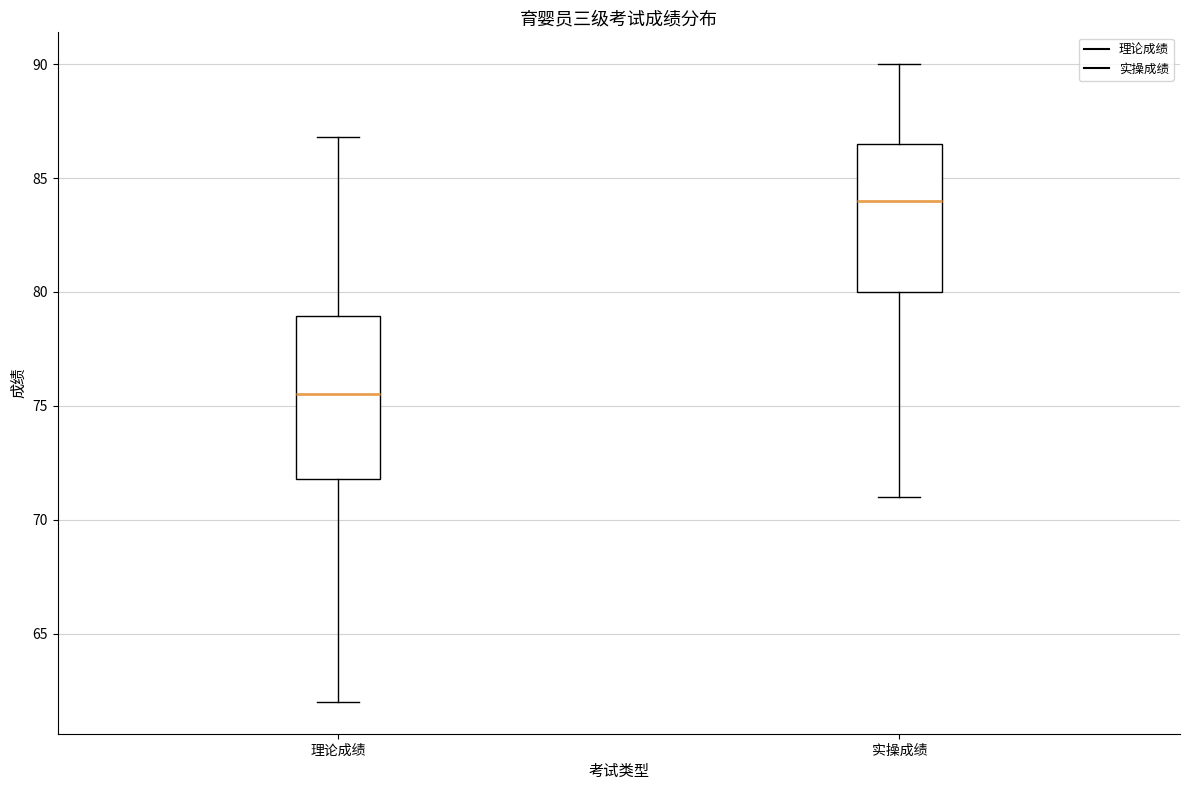

Reading left to right, transcribe this box plot: for each box, give where its median line is, the range the box spans, and where its two whiskers end, as read against the y-axis. The values are not printed on the chart, so give them approximately, as read against the axis.

理论成绩: median 75.5, box 72.0 to 79.0, whiskers 62.0 to 87.0
实操成绩: median 84.0, box 80.0 to 86.5, whiskers 71.0 to 90.0